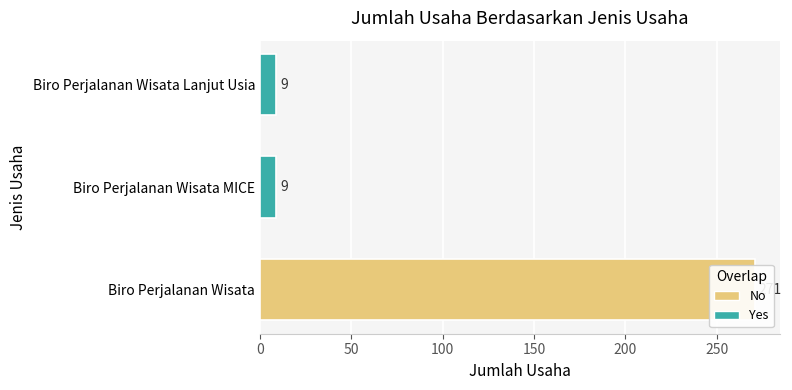

What is the sum of the values at 0 and 100?

280